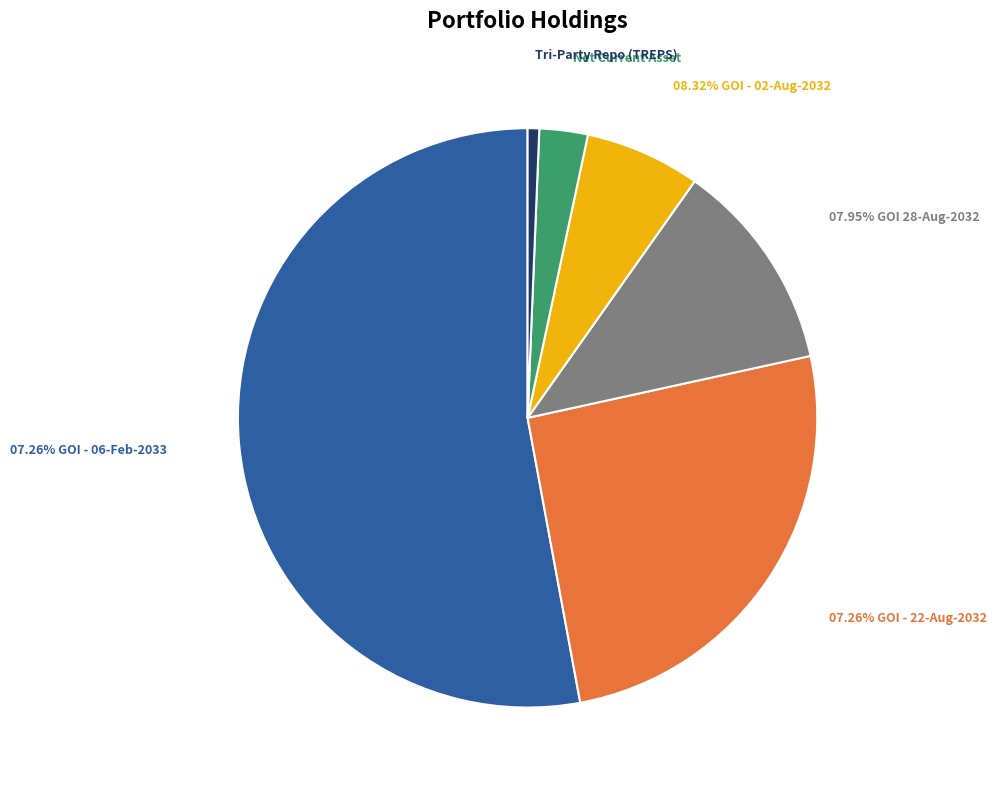

What portion of the pie excludes 07.26% GOI - 22-Aug-2032?

74.5%